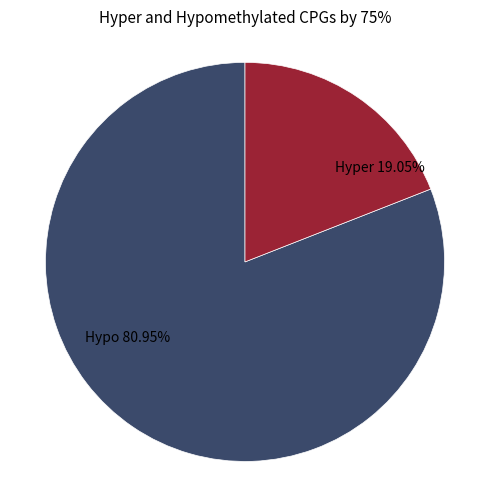

Does any single category account for the majority?

Yes